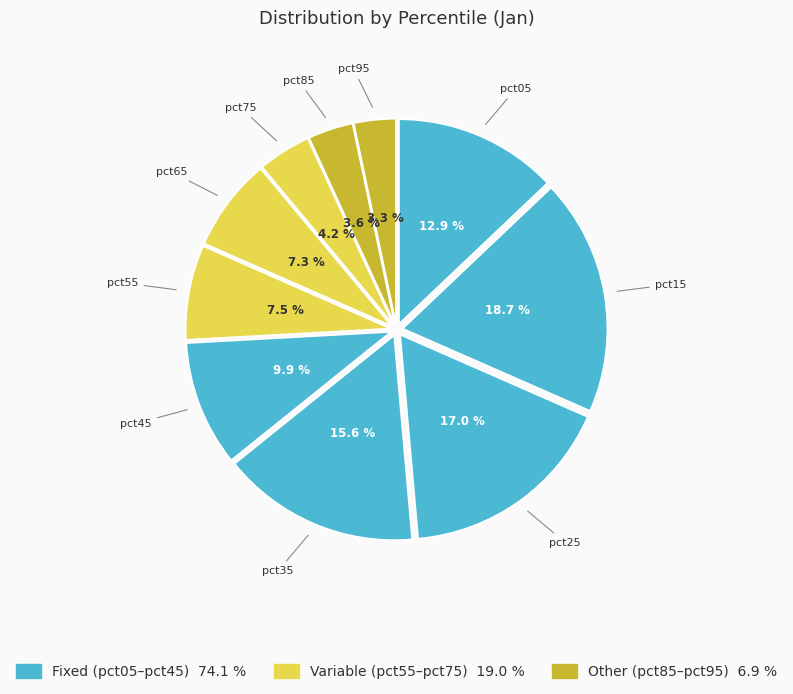

Rank the categories by value from lowest to highest.

pct95, pct85, pct75, pct65, pct55, pct45, pct05, pct35, pct25, pct15